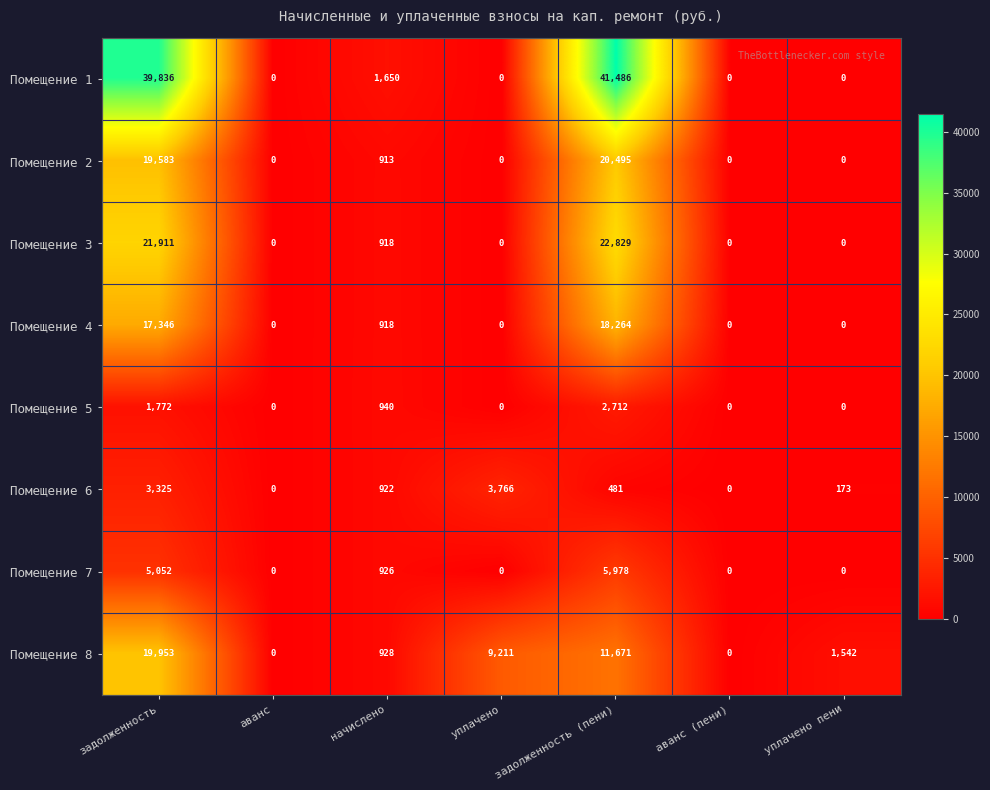

How many data points does each series have?

7